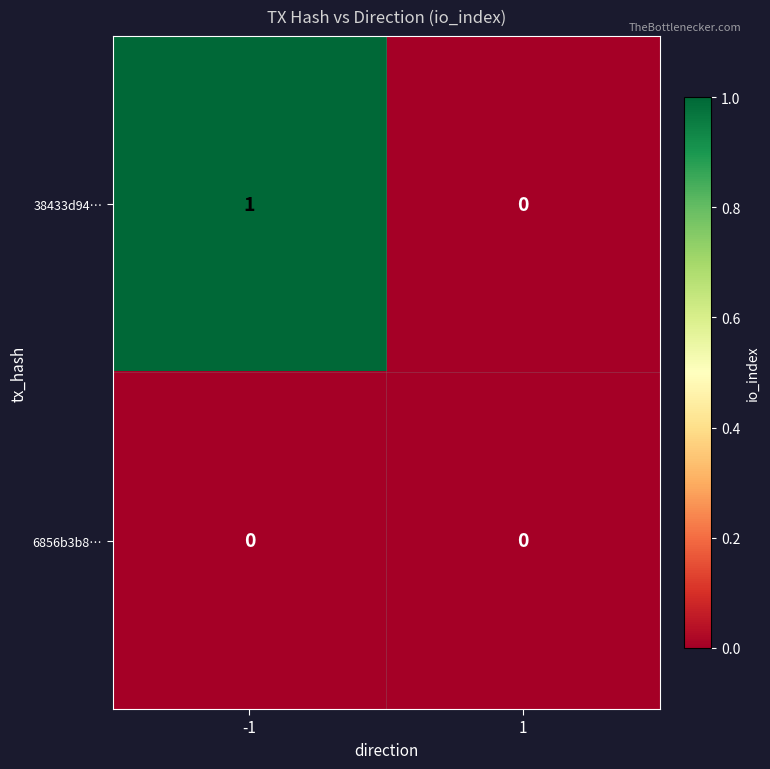

The 38433d94… series shows -1 at 1. True or false?

False